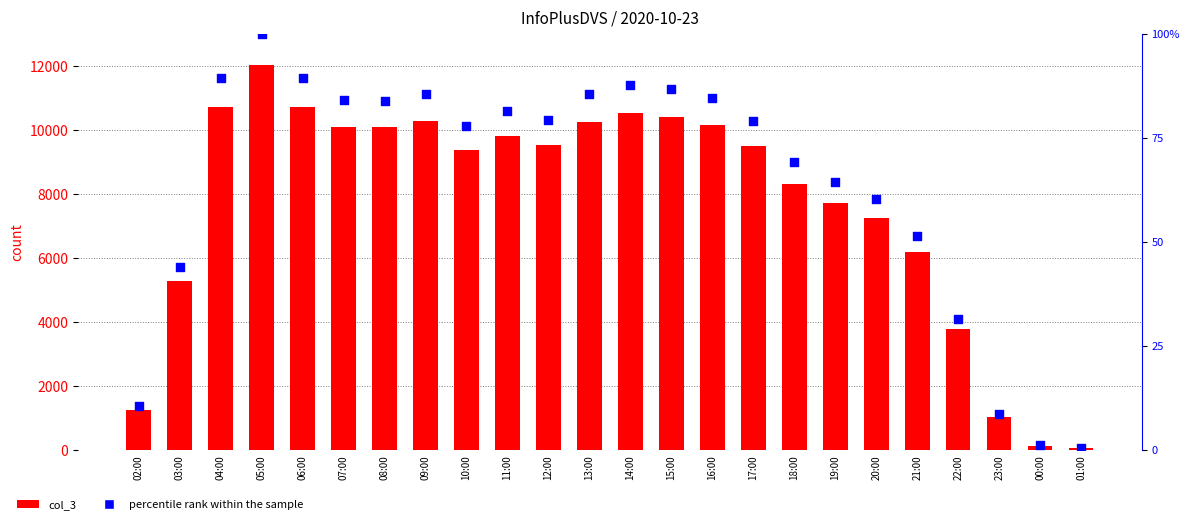

Which series reaches the minimum Y coordinate?

percentile rank within the sample